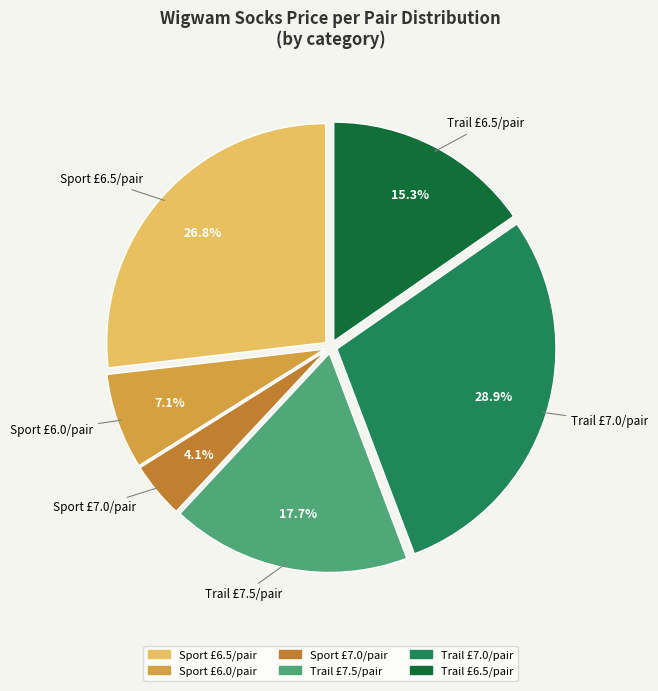

Count the number of slices in the pie.

6